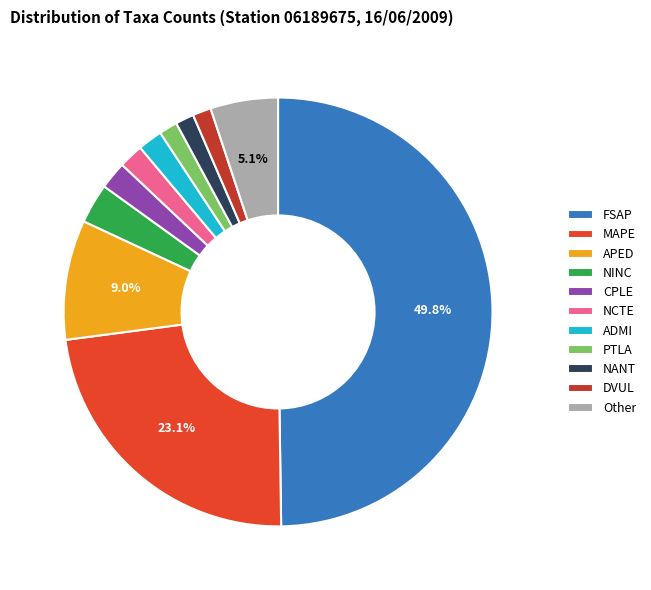

Count the number of slices in the pie.

11